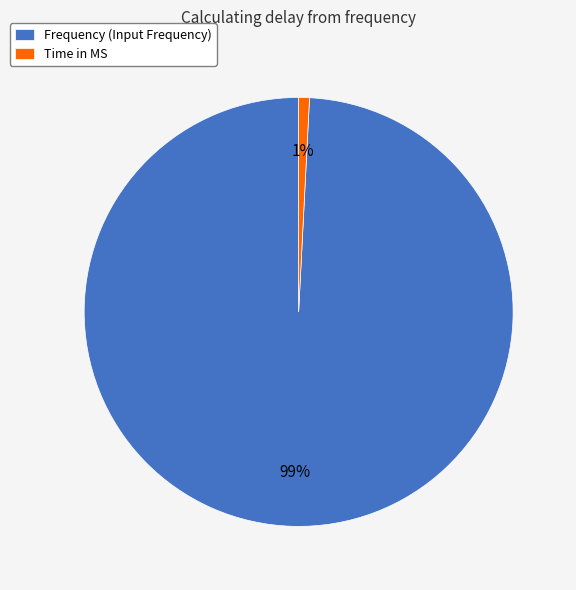

Does Frequency (Input Frequency) account for over 50% of the chart?

Yes